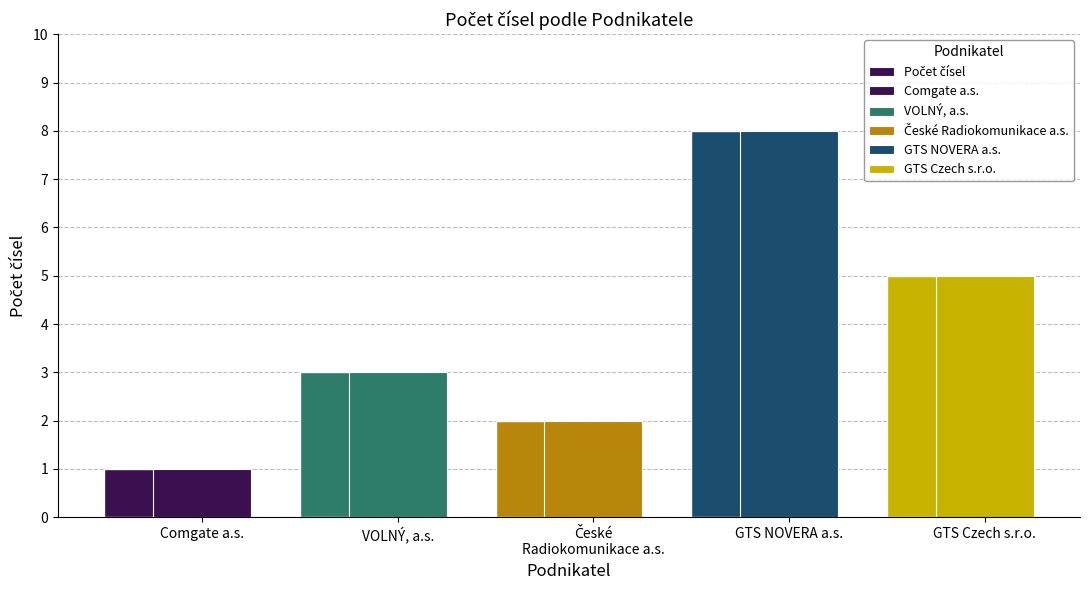

What is the average value?

4